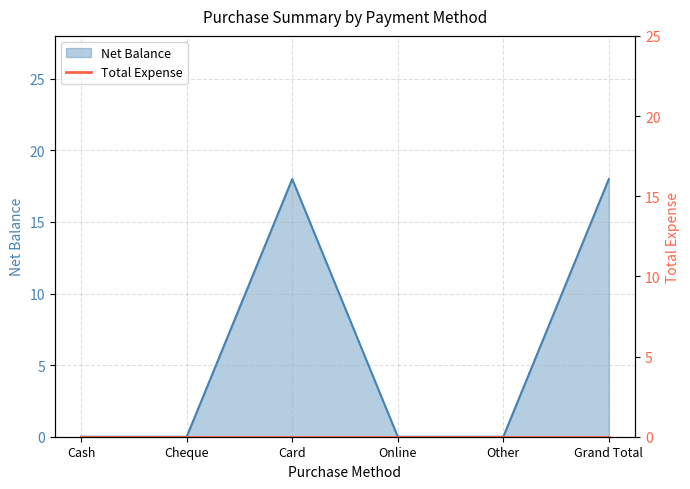

Rank the categories by value from lowest to highest.

Cash, Cheque, Online, Other, Card, Grand Total